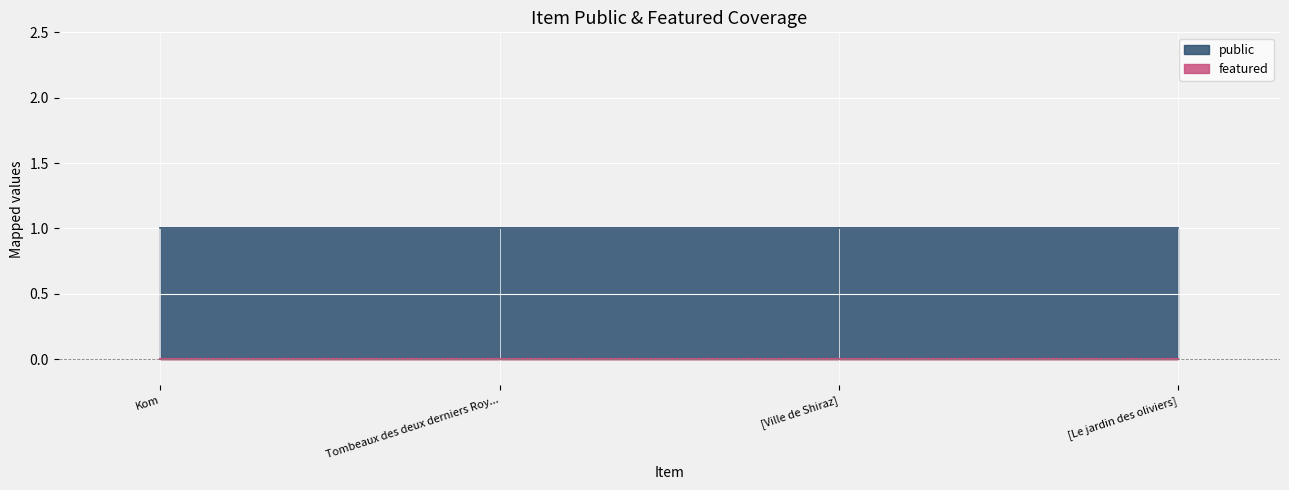

What is the sum of all public values?

4